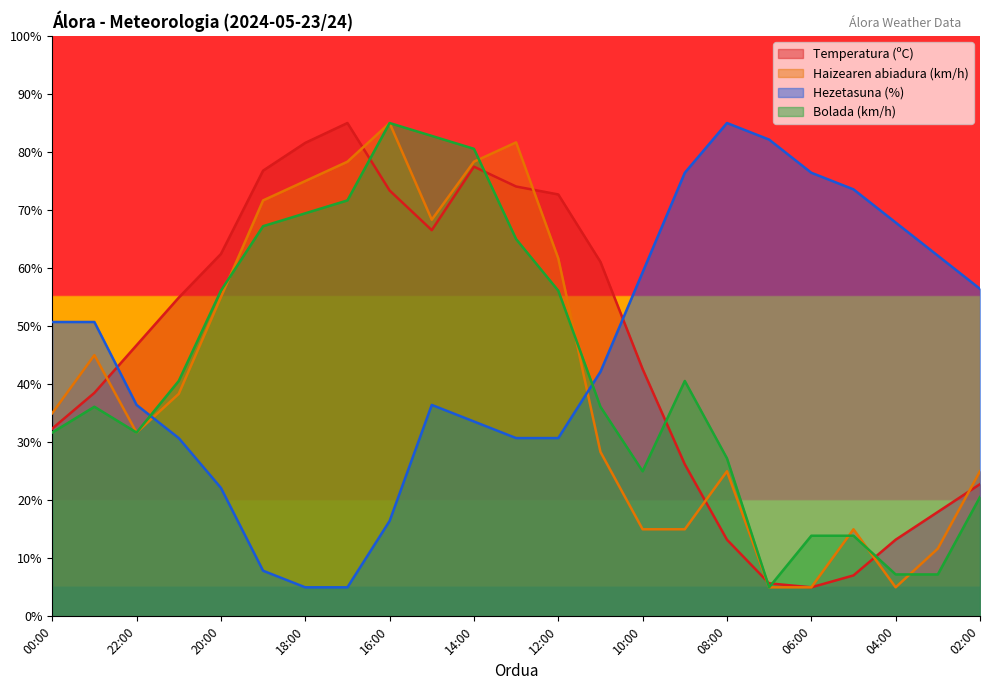

At how many categories does at least one series exceed 80?

8